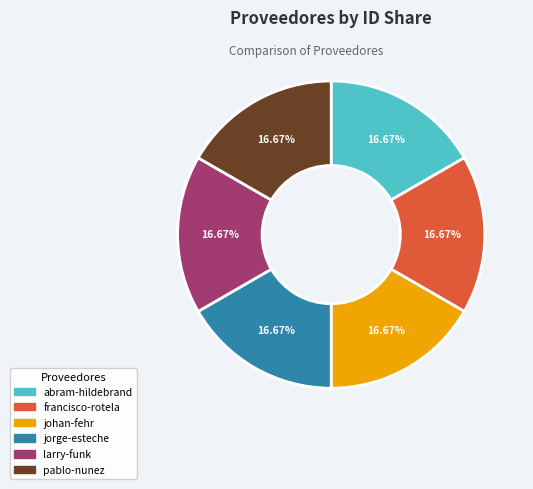

Approximately how many times larger is the value at johan-fehr compared to larry-funk?

1.0